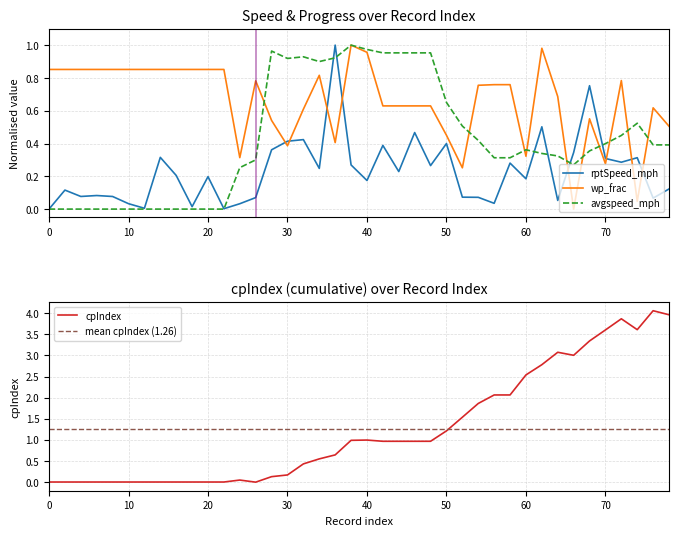

Between 0 and 64, which is larger?

64